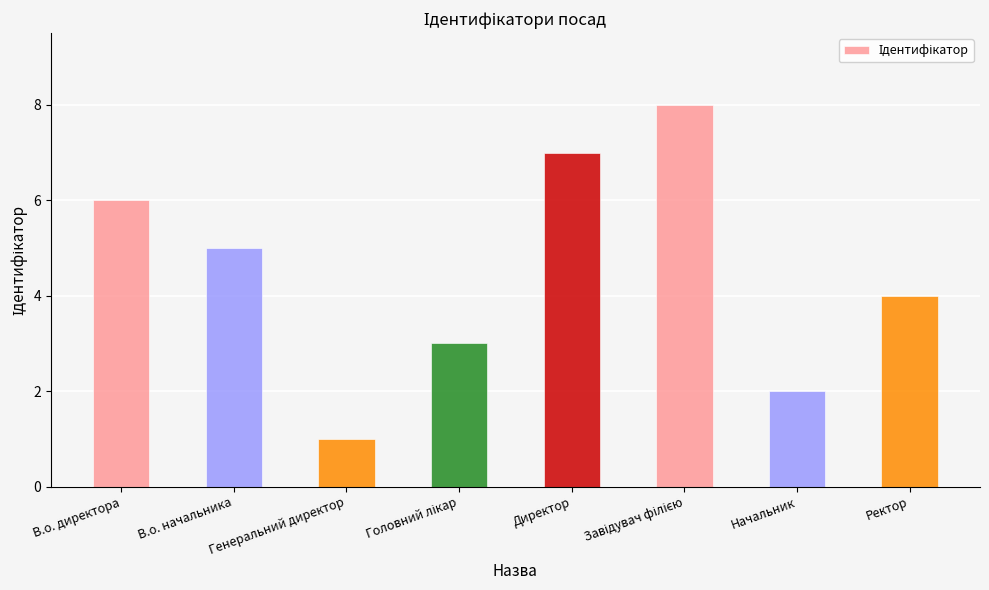

Where is the data nearest to the value 4?

Ректор